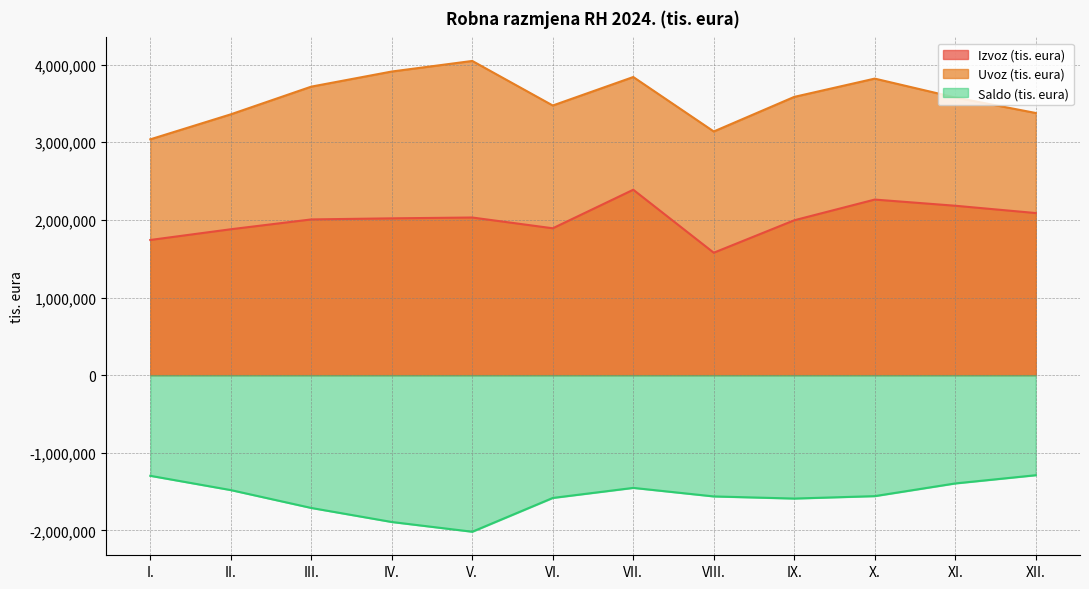

What is the total value across all series at IX.?

3988910